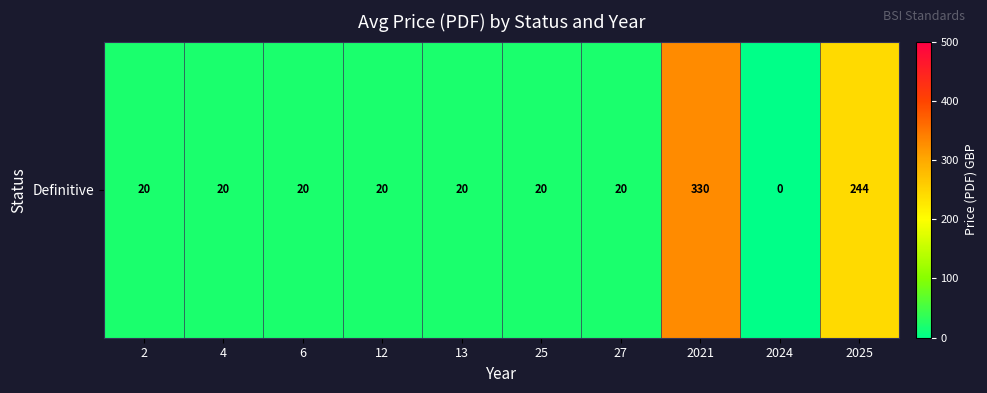

How many data points are less than 20?

1